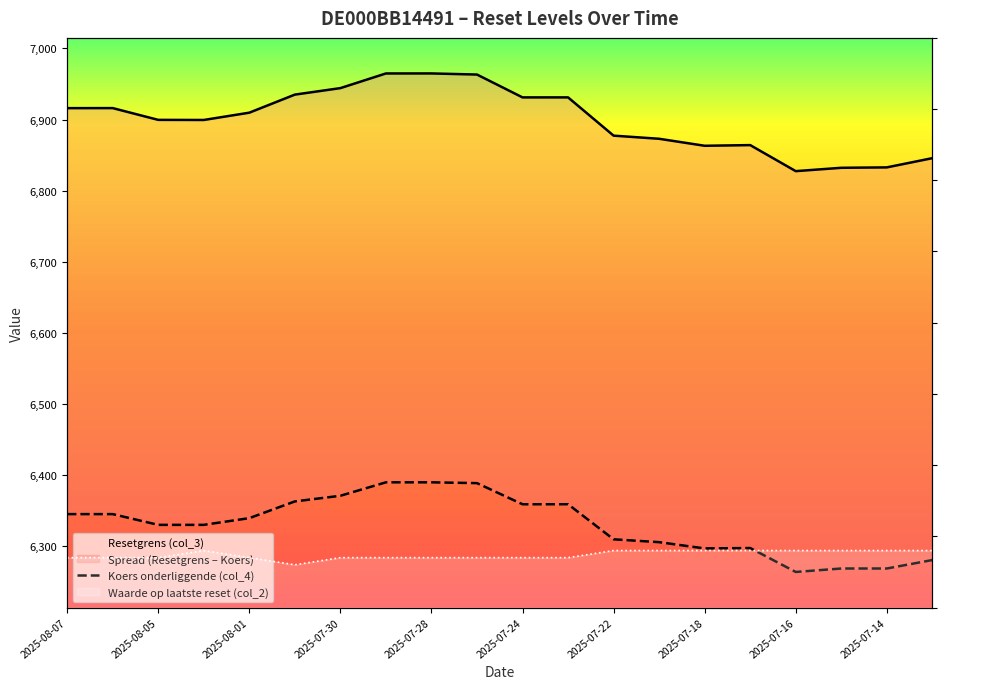

True or false: Koers onderliggende (col_4) and Waarde op laatste reset (col_2) cross at least once.

False